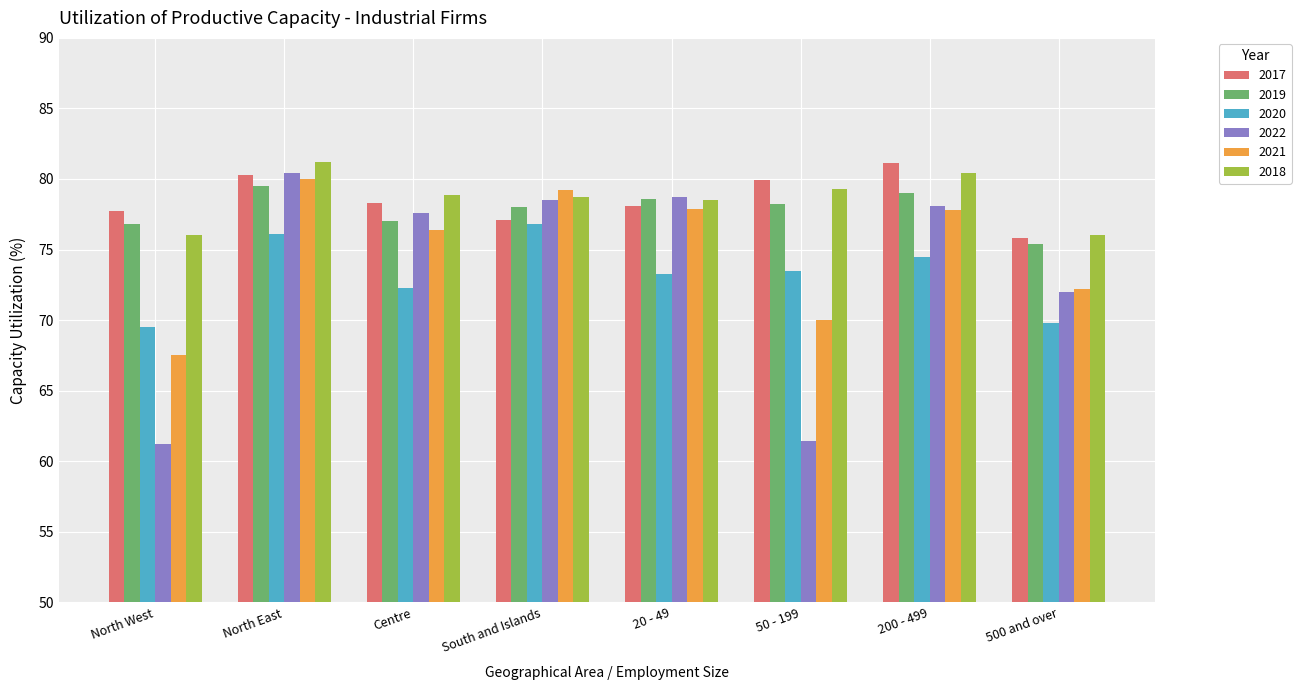

At which category is the sum across all series the highest?

North East